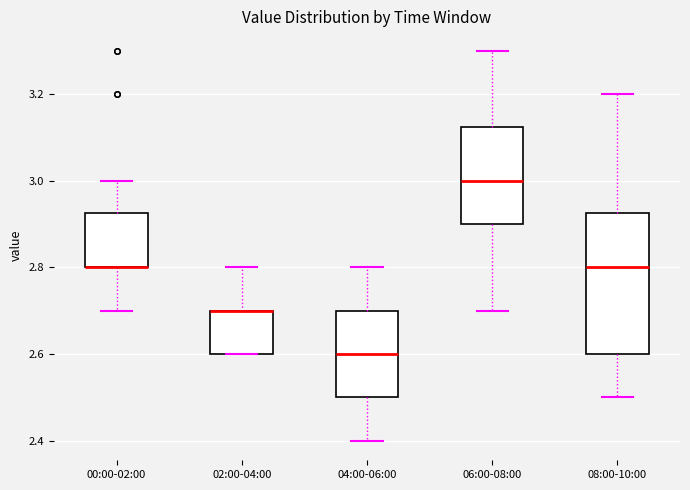

Comparing the boxes themselves (not the whiskers), which one is the tallest?

08:00-10:00